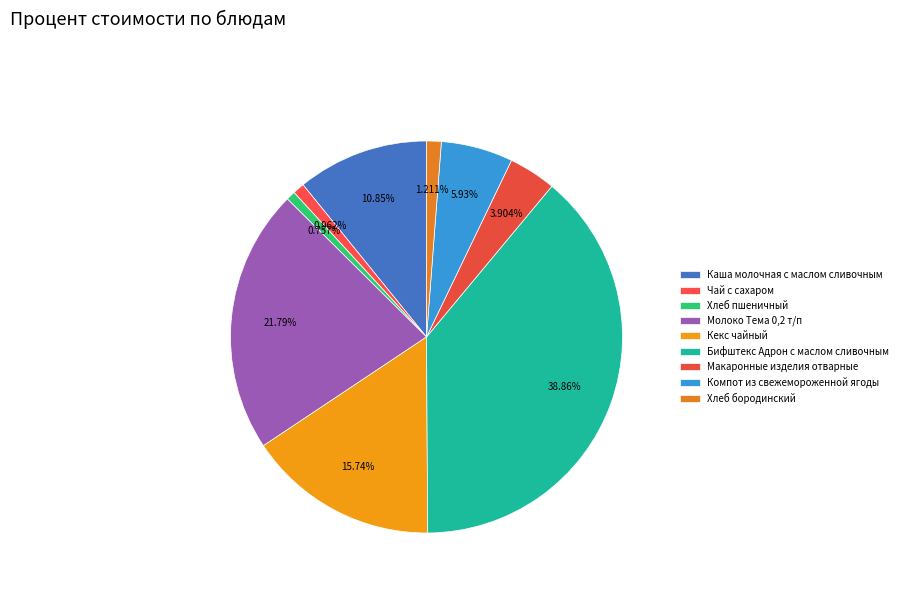

Combined, do Макаронные изделия отварные and Кекс чайный account for over 50%?

No